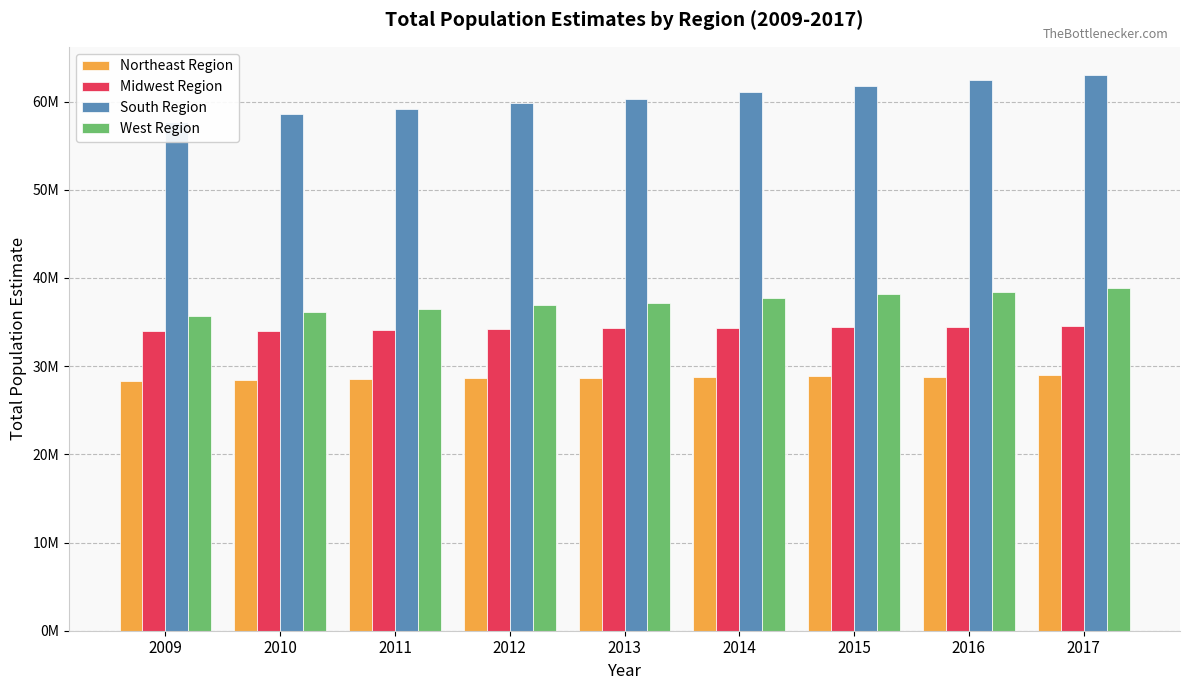

Rank the series by their maximum value, from highest to lowest.

South Region, West Region, Midwest Region, Northeast Region